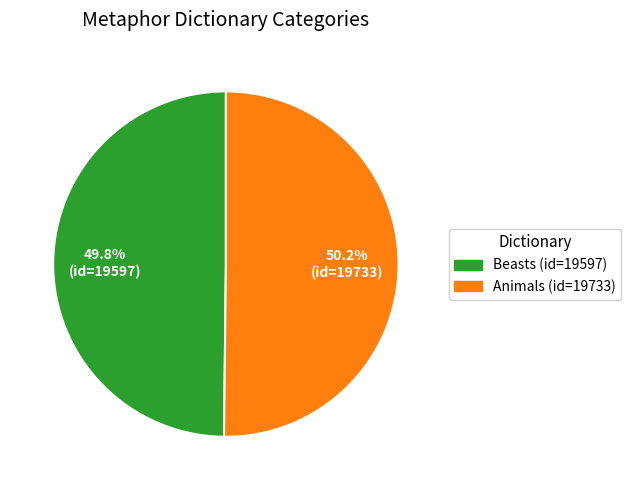

What percentage is the Animals (id=19733) slice, to the nearest percent?

50%